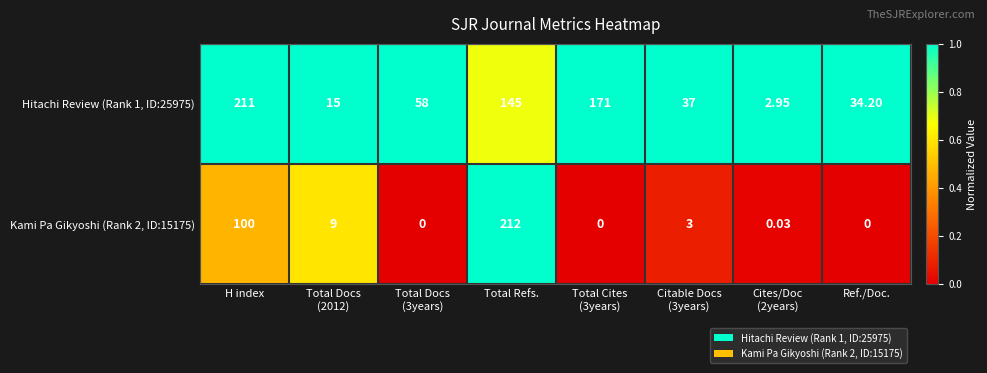

What is the total value across all series at Cites/Doc
(2years)?

3.0